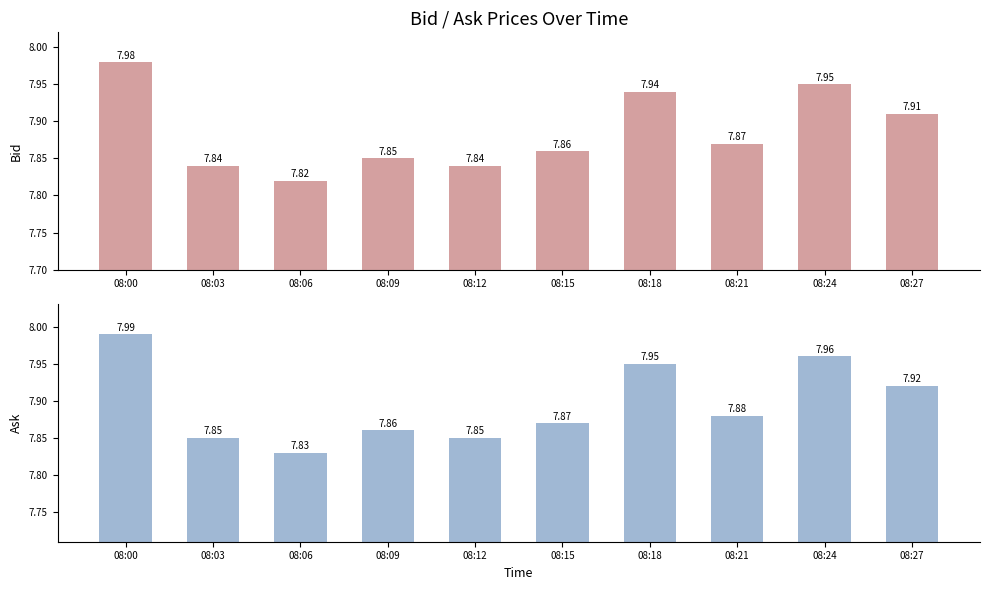

What is the difference between the Ask values at 08:00 and 08:03?

0.1